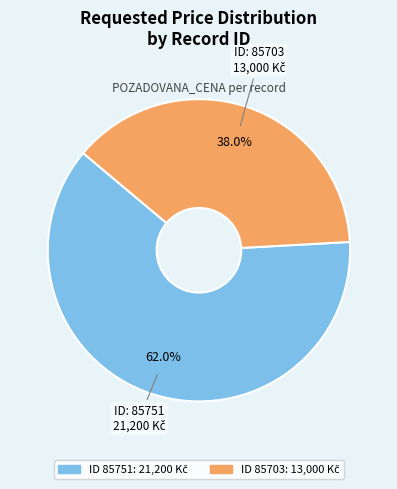

Is there any slice that represents more than half of the pie?

Yes